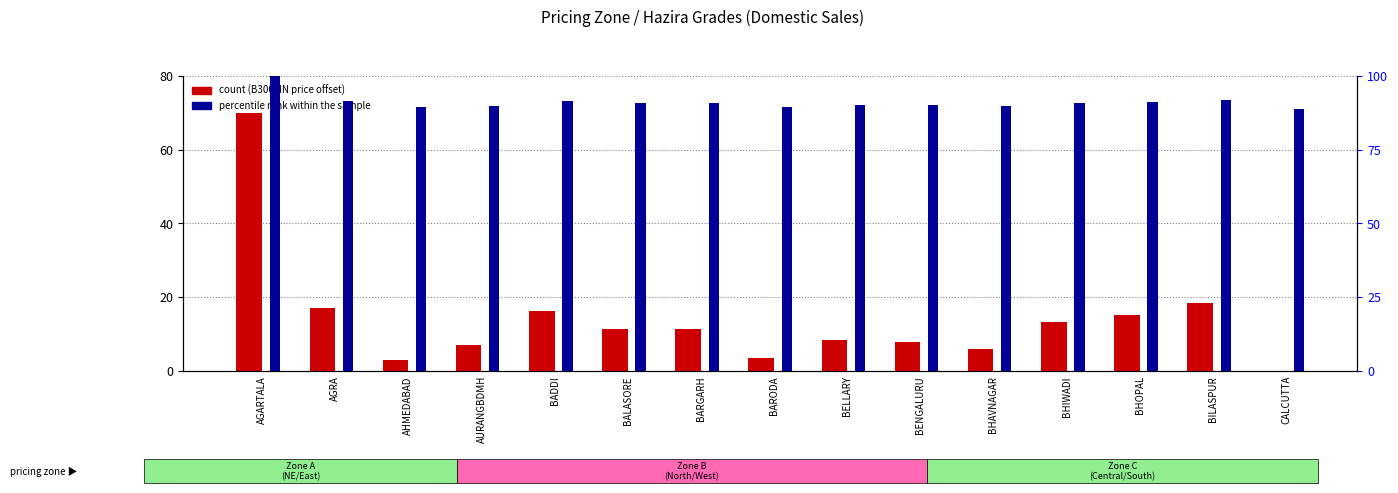

At how many categories does at least one series exceed 42?

15